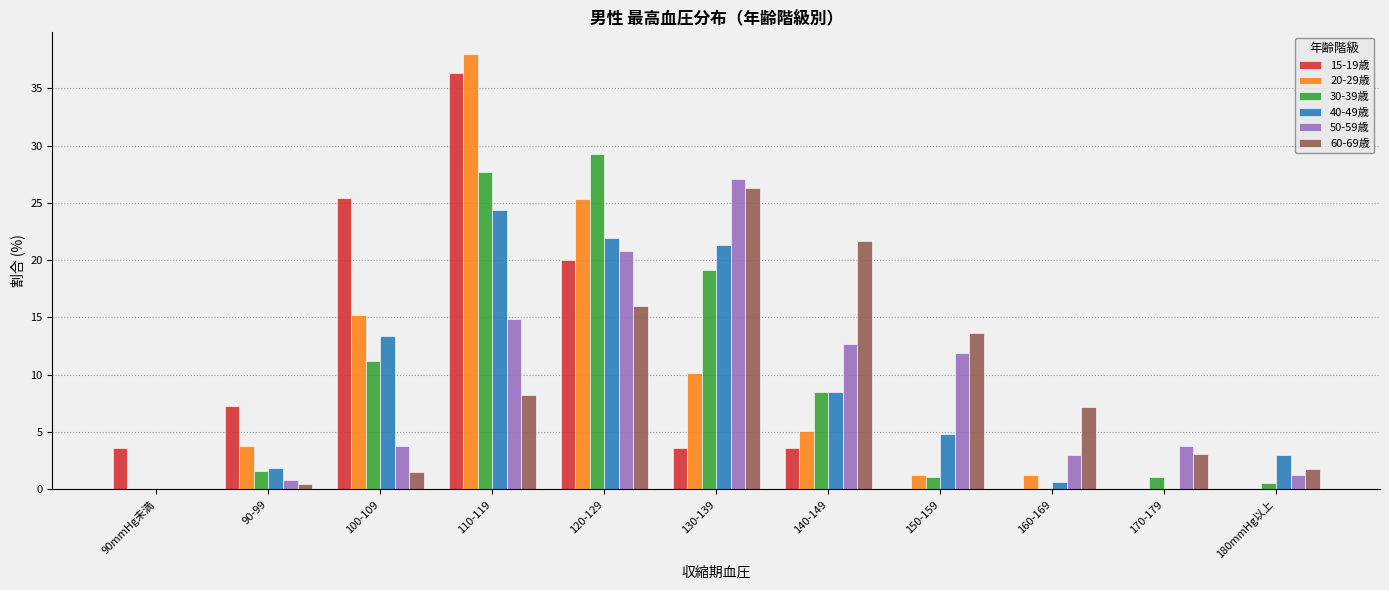

What is the maximum value for 30-39歳?

29.3